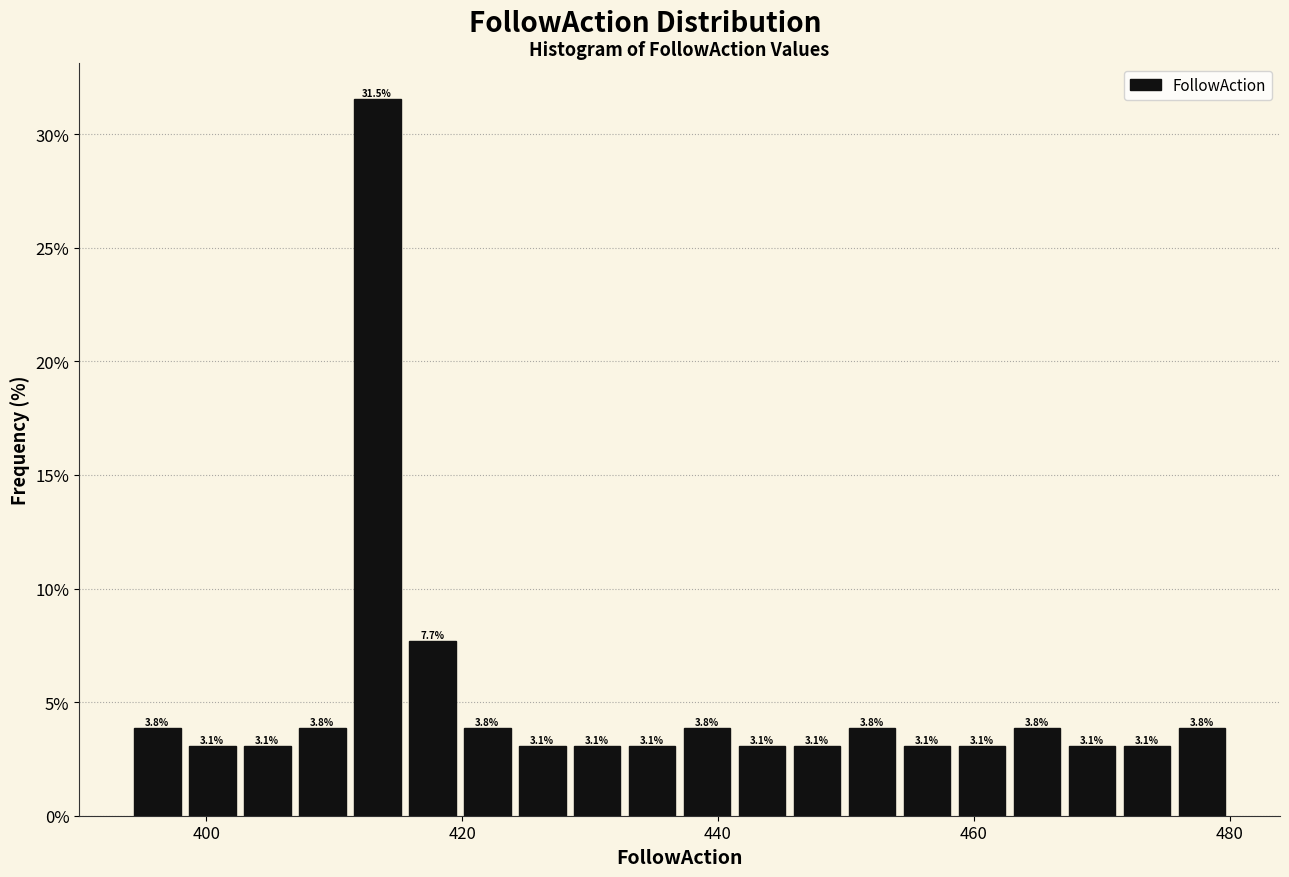

Around what value on the x-axis is the tallest bar? Give the approximate position of its centre, as read against the axis.

414